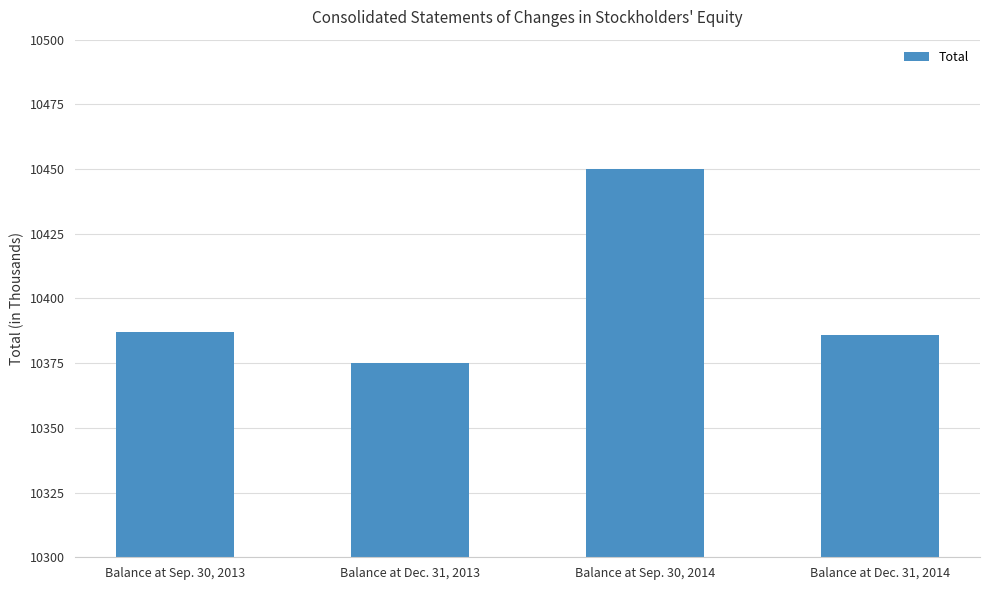

What is the value of the 1st bar from the left?

10387